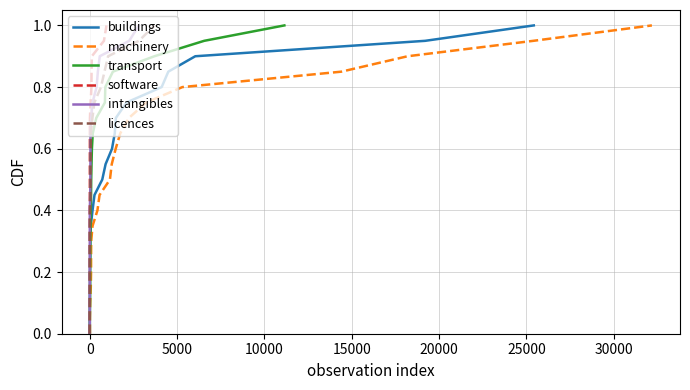

What is the sum of all machinery values?

10.5